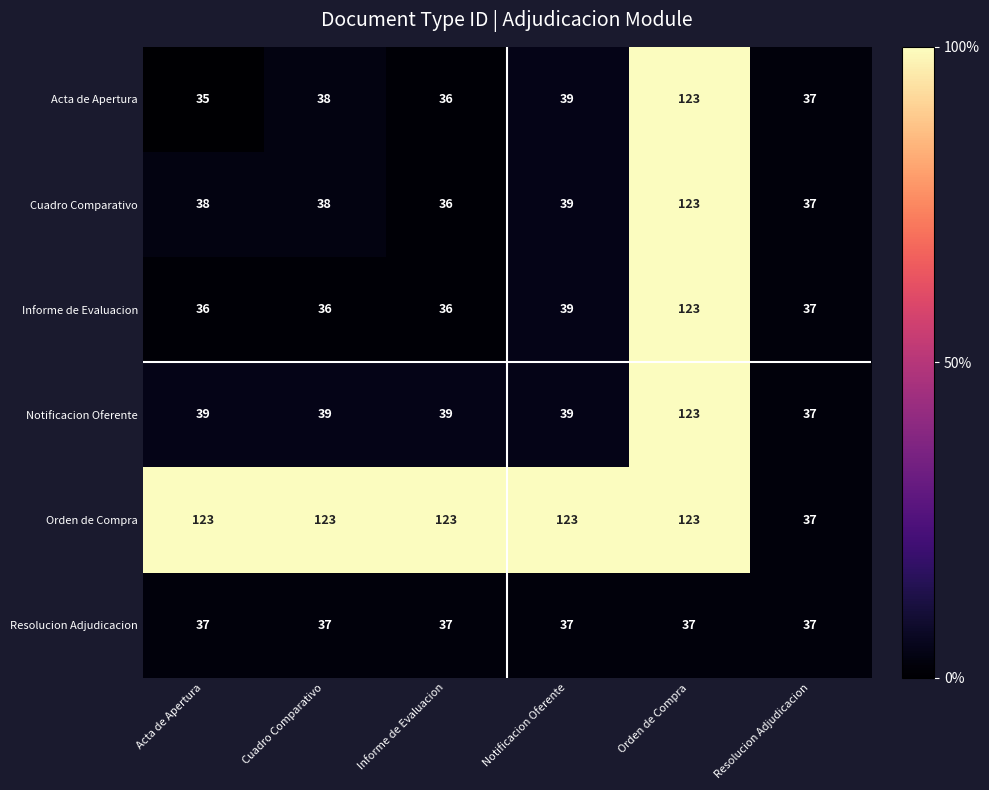

What is the difference between the Cuadro Comparativo values at Acta de Apertura and Orden de Compra?

85